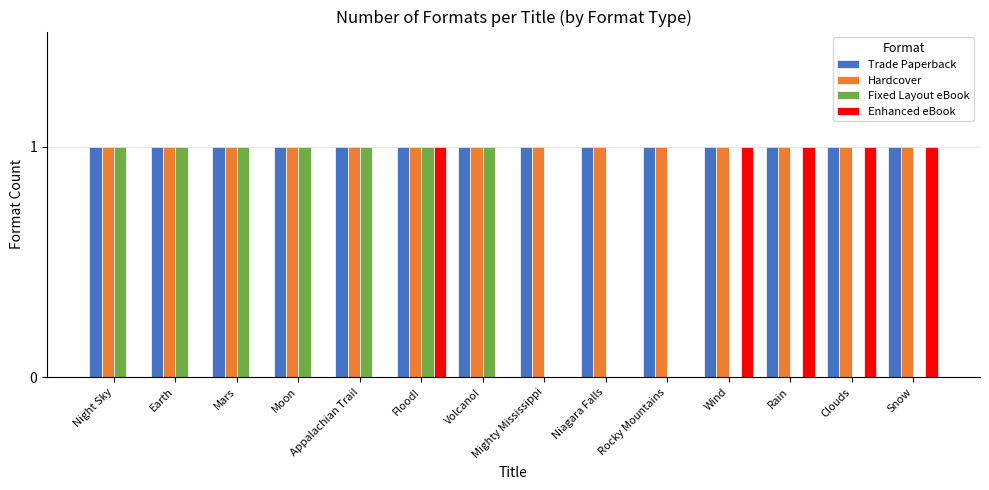

Between Mighty Mississippi and Snow, which series saw the biggest shift?

Enhanced eBook